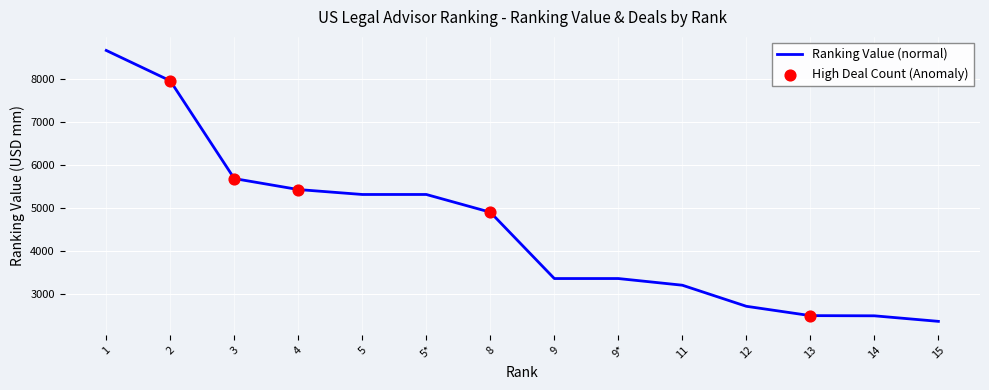

What is the change in value from 5 to 13?

-2820.3